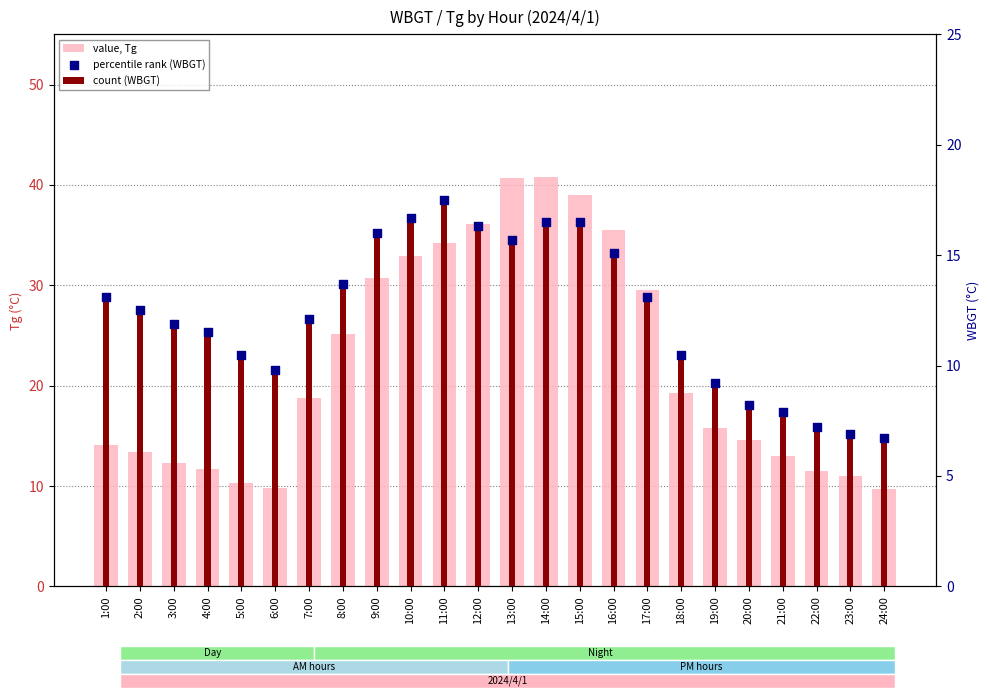

At which category is the sum across all series the highest?

14:00